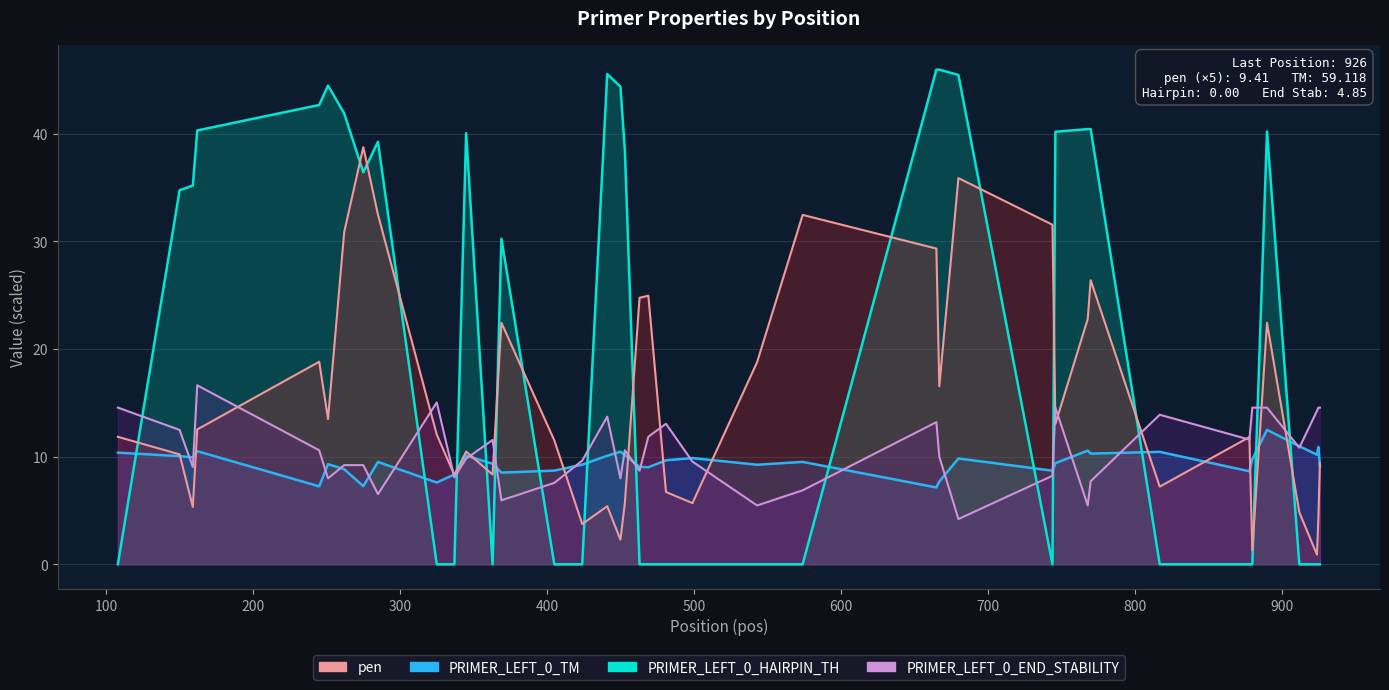

Reading left to right, what are all the values shown in this chart?

pen: 108=11.8	150=10.2	159=5.3	162=12.5	245=18.8	251=13.5	262=30.8	275=38.7	285=32.5	325=12.0	337=8.3	345=10.5	363=8.3	369=22.4	405=11.5	424=3.7	441=5.4	450=2.3	453=5.7	463=24.7	469=24.9	481=6.7	499=5.7	543=18.8	574=32.5	665=29.3	667=16.5	680=35.9	744=31.5	746=13.0	768=22.8	770=26.4	817=7.2	878=11.8	880=1.3	890=22.4	912=4.8	924=0.9	925=4.5	926=9.4
PRIMER_LEFT_0_TM: 108=10.4	150=10.0	159=9.9	162=10.5	245=7.2	251=9.3	262=8.8	275=7.3	285=9.5	325=7.6	337=8.3	345=10.1	363=9.3	369=8.5	405=8.7	424=9.3	441=10.1	450=10.5	453=10.1	463=9.0	469=9.0	481=9.7	499=9.9	543=9.2	574=9.5	665=7.1	667=7.7	680=9.8	744=8.7	746=9.4	768=10.6	770=10.3	817=10.4	878=8.6	880=9.7	890=12.5	912=11.0	924=10.2	925=10.9	926=9.1
PRIMER_LEFT_0_HAIRPIN_TH: 108=0.0	150=34.7	159=35.2	162=40.3	245=42.7	251=44.5	262=41.9	275=36.4	285=39.2	325=0.0	337=0.0	345=40.0	363=0.0	369=30.2	405=0.0	424=0.0	441=45.5	450=44.4	453=38.5	463=0.0	469=0.0	481=0.0	499=0.0	543=0.0	574=0.0	665=45.9	667=45.9	680=45.5	744=0.0	746=40.2	768=40.4	770=40.4	817=0.0	878=0.0	880=0.0	890=40.2	912=0.0	924=0.0	925=0.0	926=0.0
PRIMER_LEFT_0_END_STABILITY: 108=14.5	150=12.5	159=9.0	162=16.6	245=10.6	251=8.0	262=9.2	275=9.2	285=6.5	325=15.0	337=8.1	345=9.8	363=11.6	369=5.9	405=7.6	424=9.6	441=13.7	450=8.0	453=10.6	463=8.7	469=11.9	481=13.0	499=9.5	543=5.5	574=6.9	665=13.2	667=10.0	680=4.2	744=8.2	746=14.5	768=5.5	770=7.7	817=13.9	878=11.6	880=14.5	890=14.5	912=10.8	924=14.2	925=14.5	926=14.5